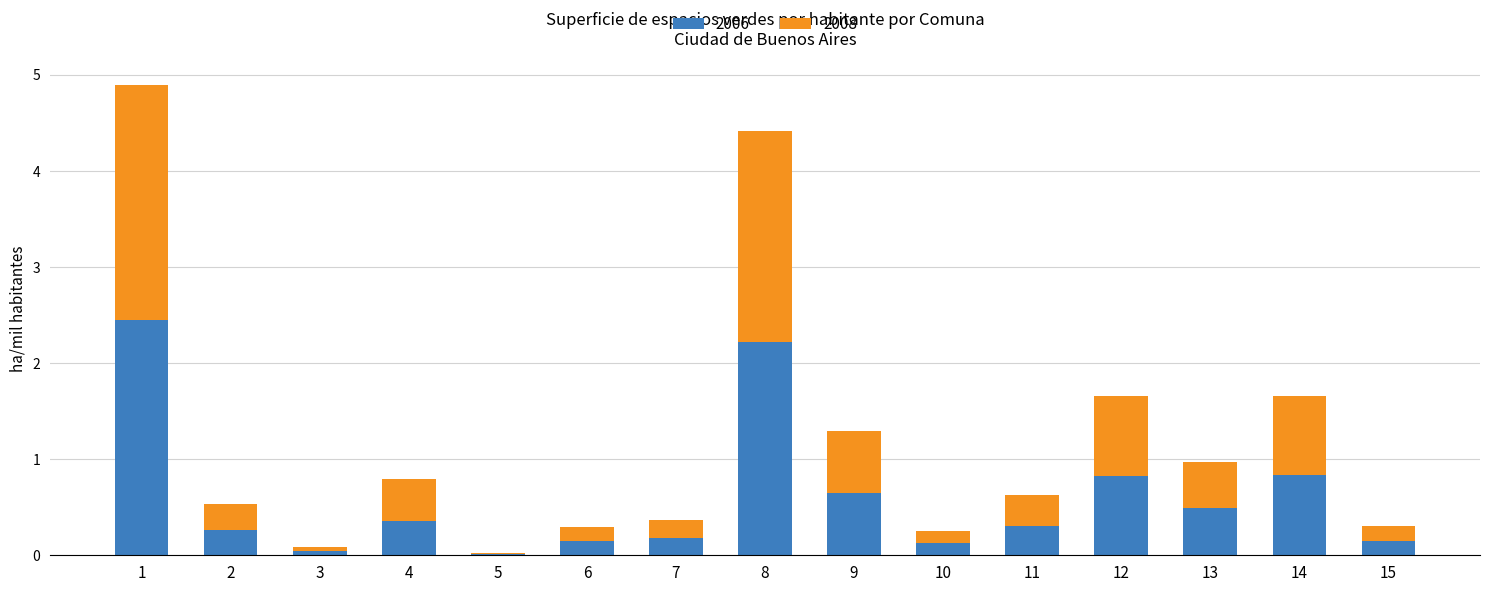

The value of 2006 at 11 is 0.5. True or false?

False